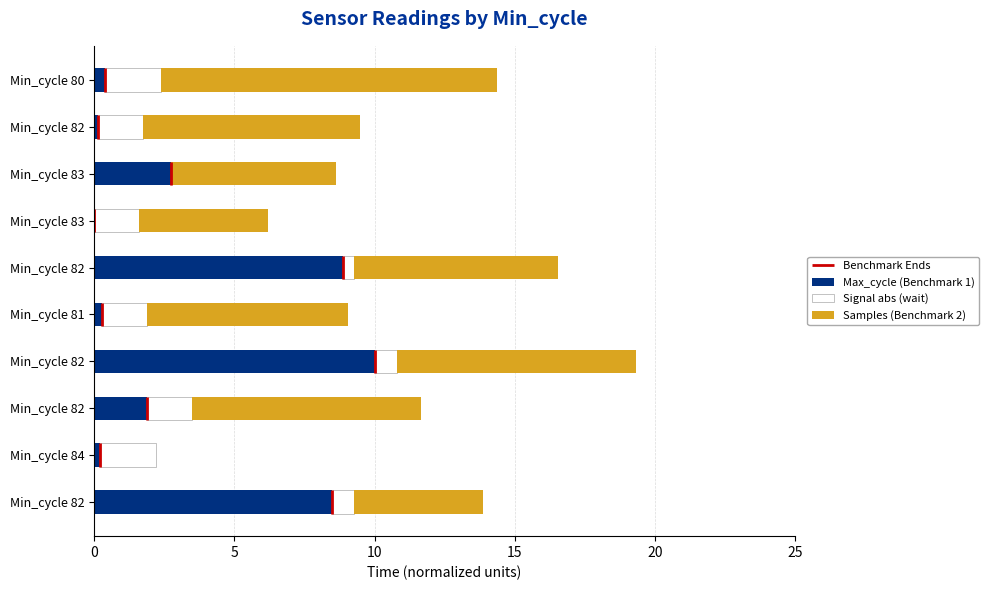

How many data points in Max_cycle (Benchmark 1) are above 1?

5